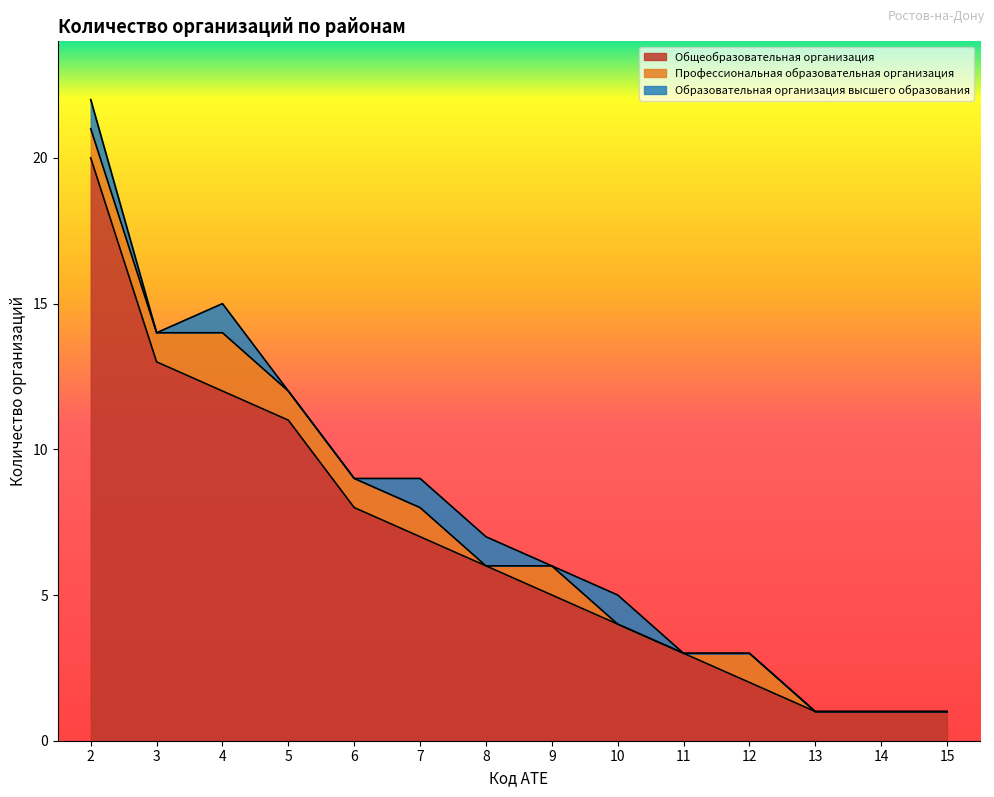

How many lines are shown in the chart?

3